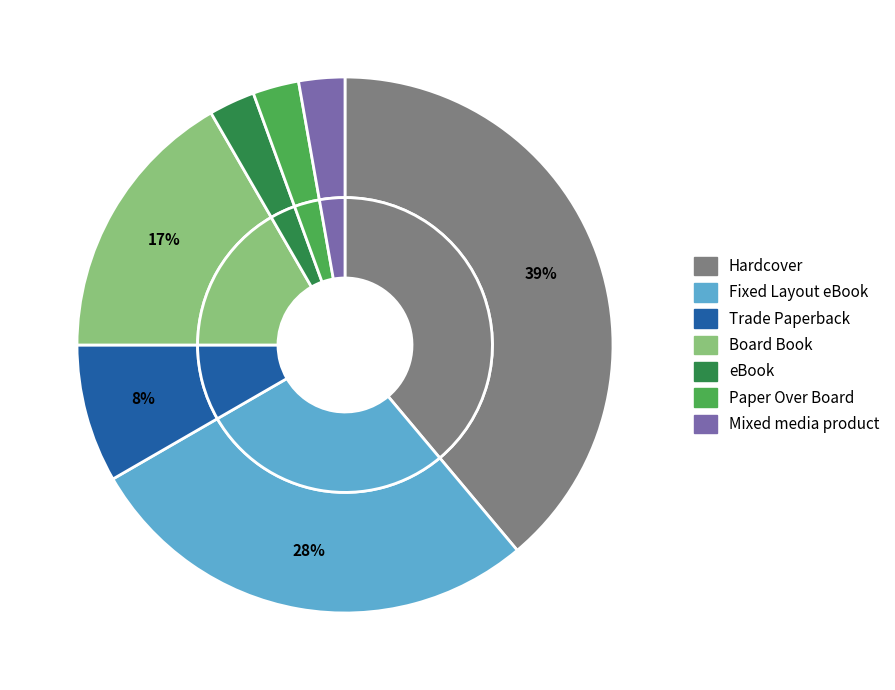

Which slice is the largest?

Hardcover